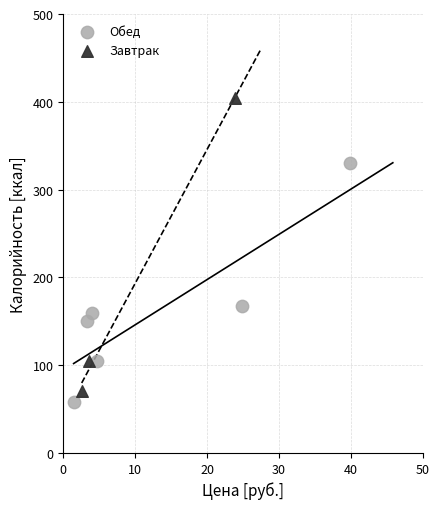

Which series has the largest Y range (max minus min)?

Завтрак